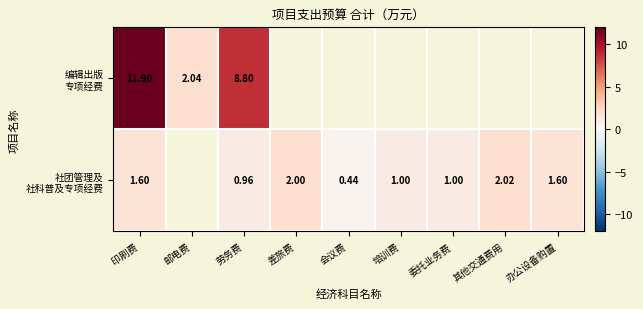

The 社团管理及 社科普及专项经费 series shows 1.0 at 委托业务费. True or false?

True